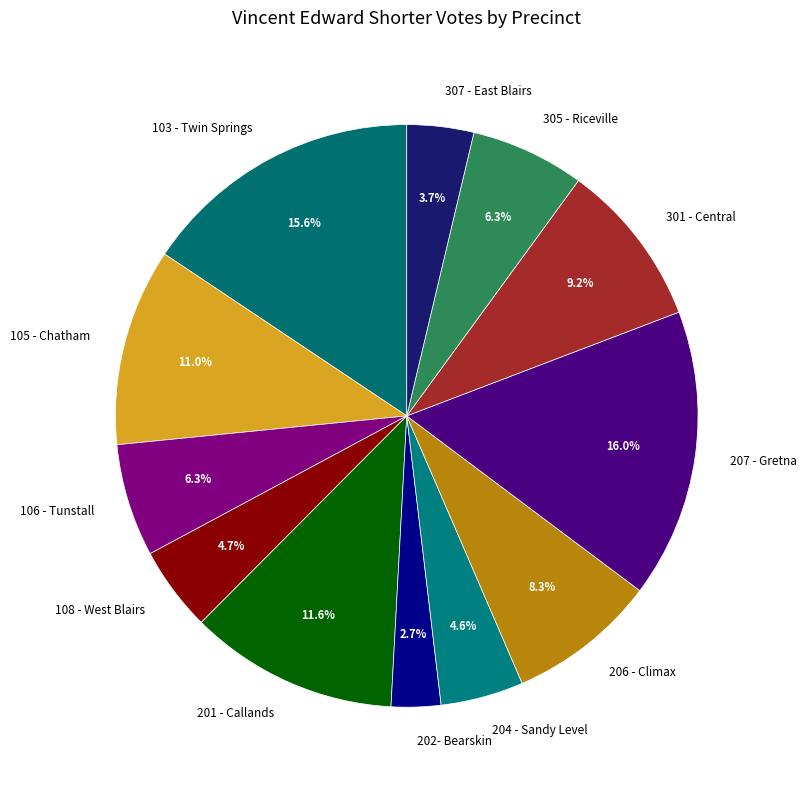

What percentage is NOT represented by 103 - Twin Springs?

84.4%